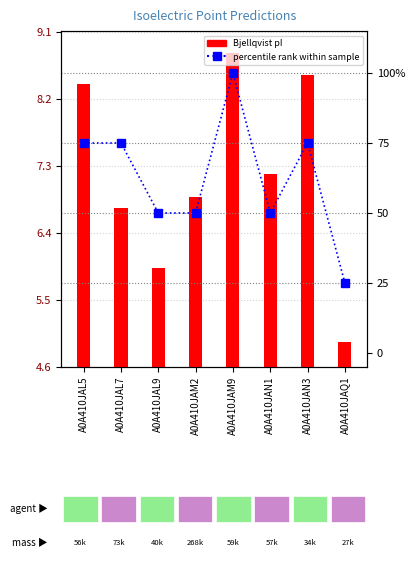

The value of percentile rank within sample at A0A410JAL5 is 42.4. True or false?

False